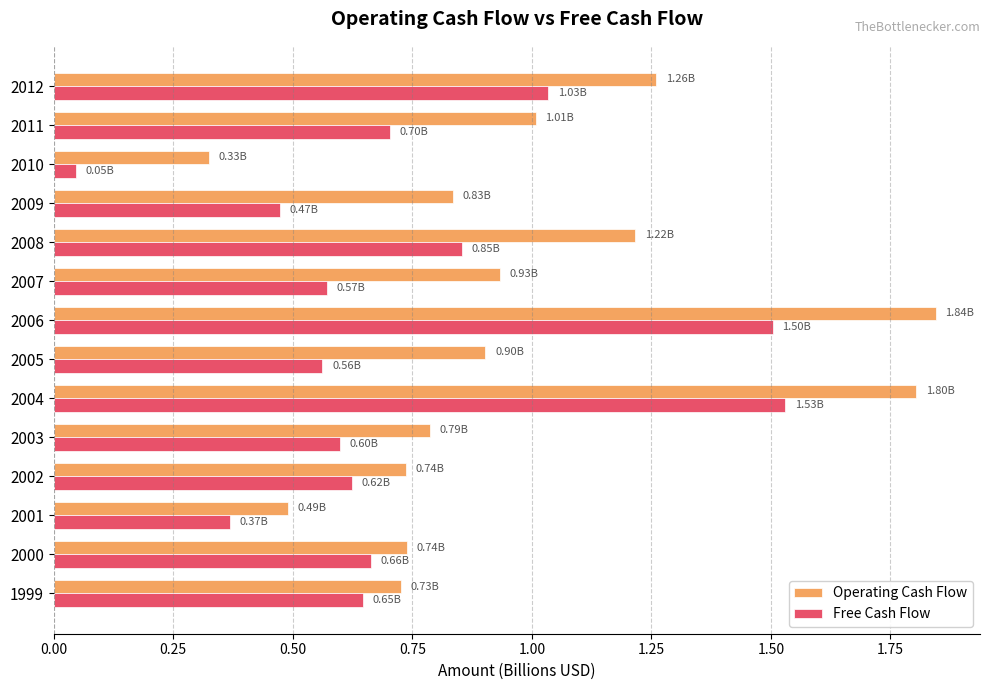

What is the sum of all Free Cash Flow values?

10.2